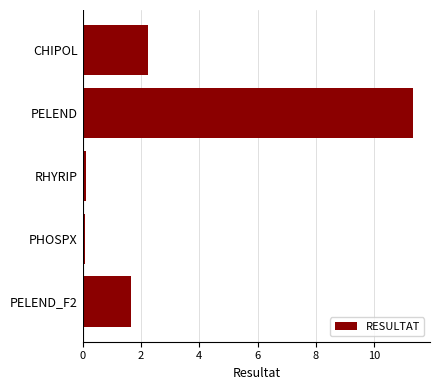

Is it true that the value at CHIPOL is 2.2?

True